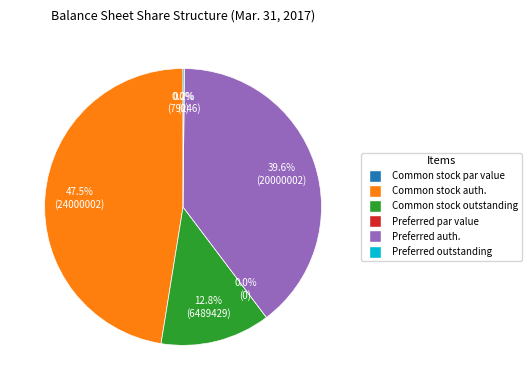

Does any single category account for the majority?

No